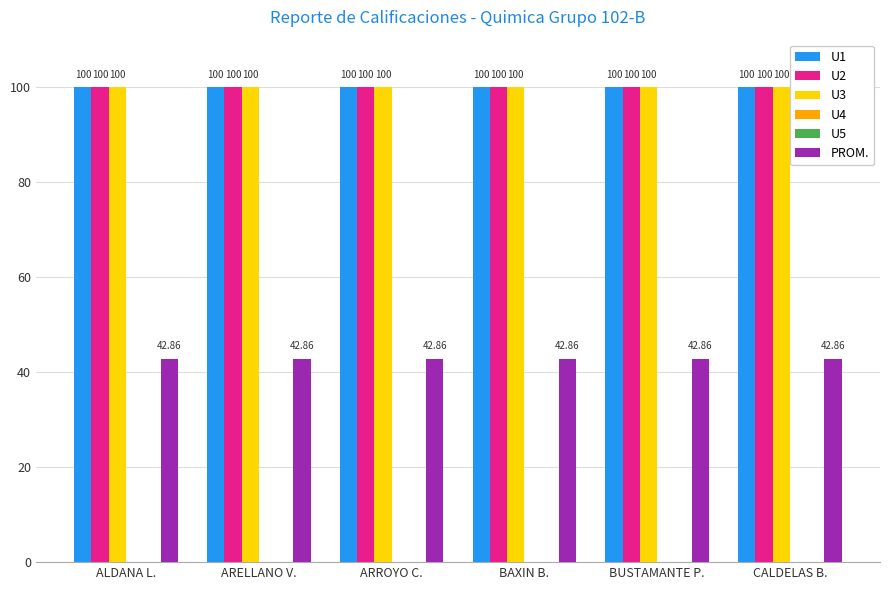

What is the value of the U3 bar at the 6th from the left?

100.0